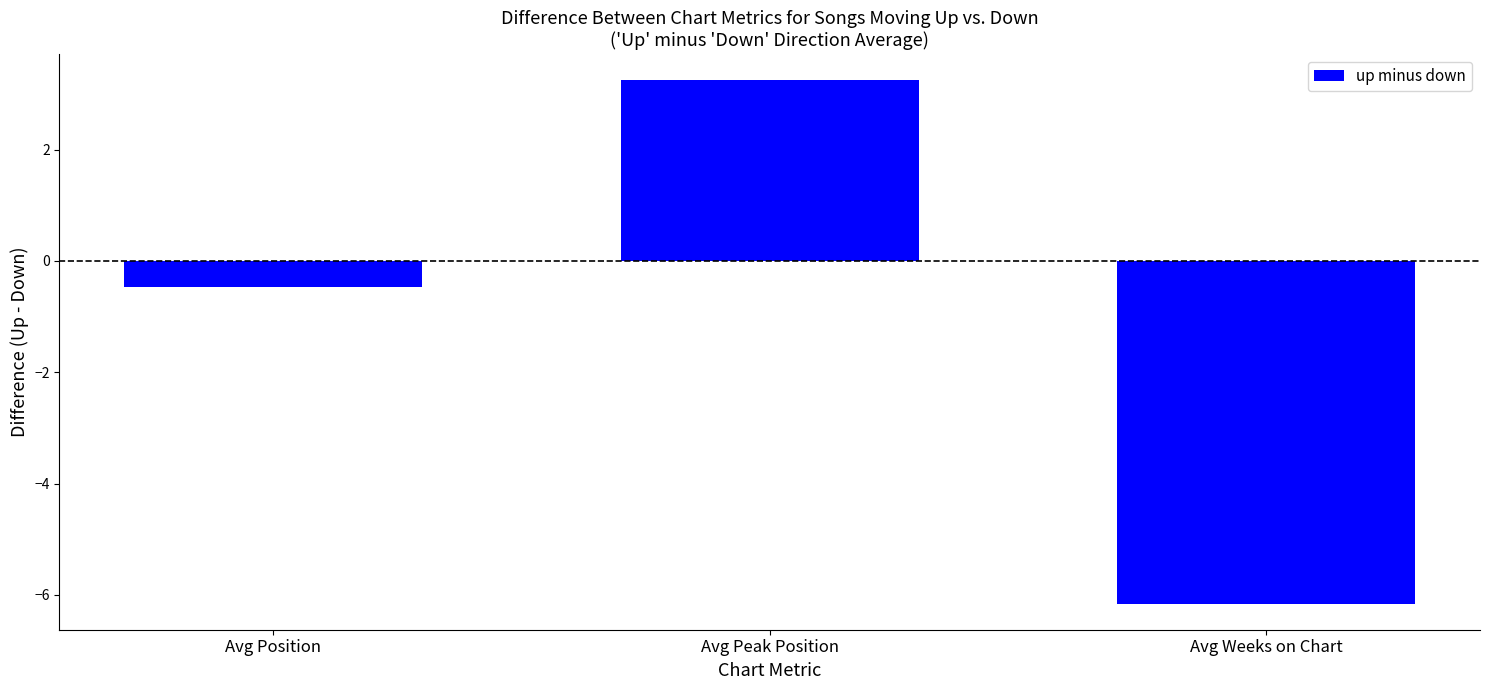

Where is the data nearest to the value -1?

Avg Position